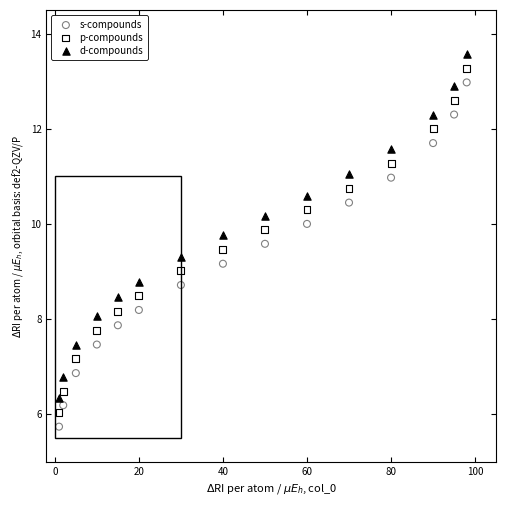

Across all data points, what is the range of X values (max minus min)?

97.0